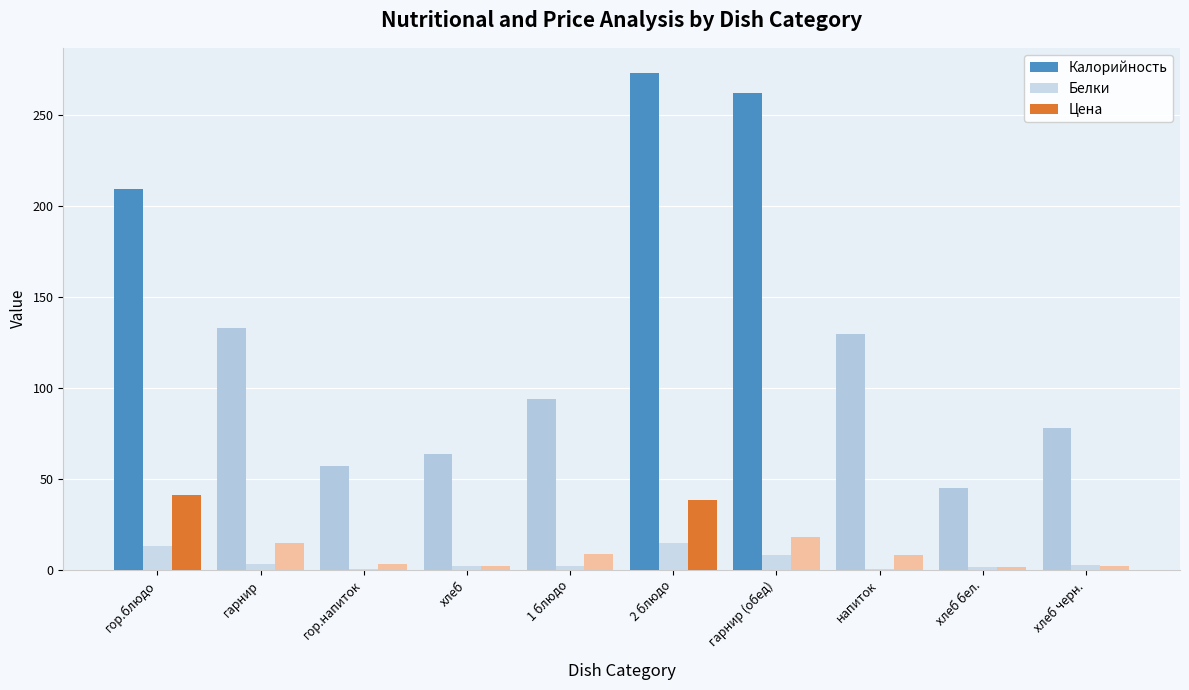

Between гарнир (обед) and хлеб черн., which series saw the biggest shift?

Калорийность